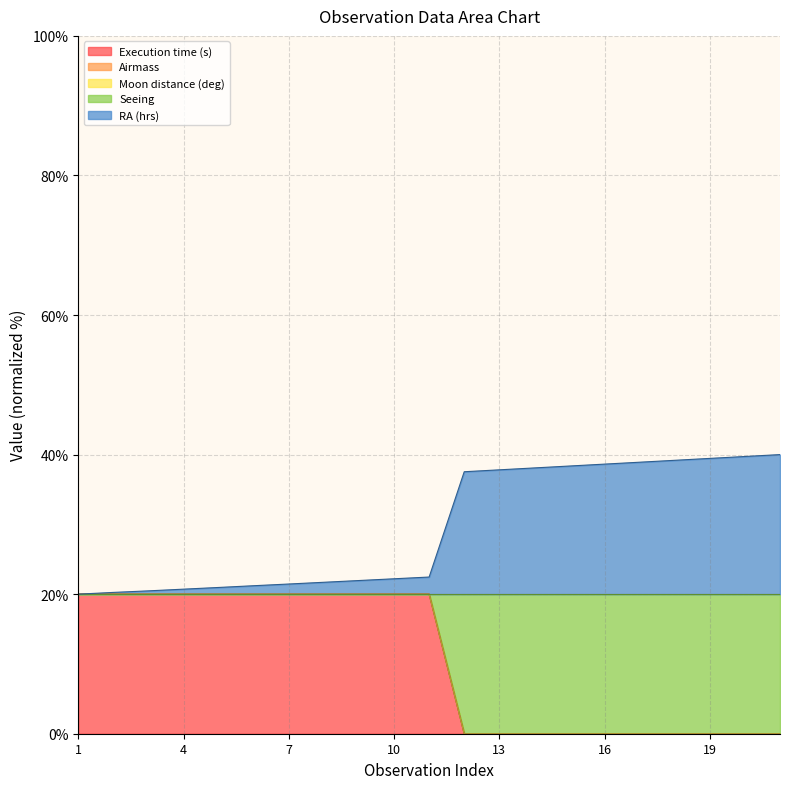

Does the chart display data point markers on the line(s)?

No